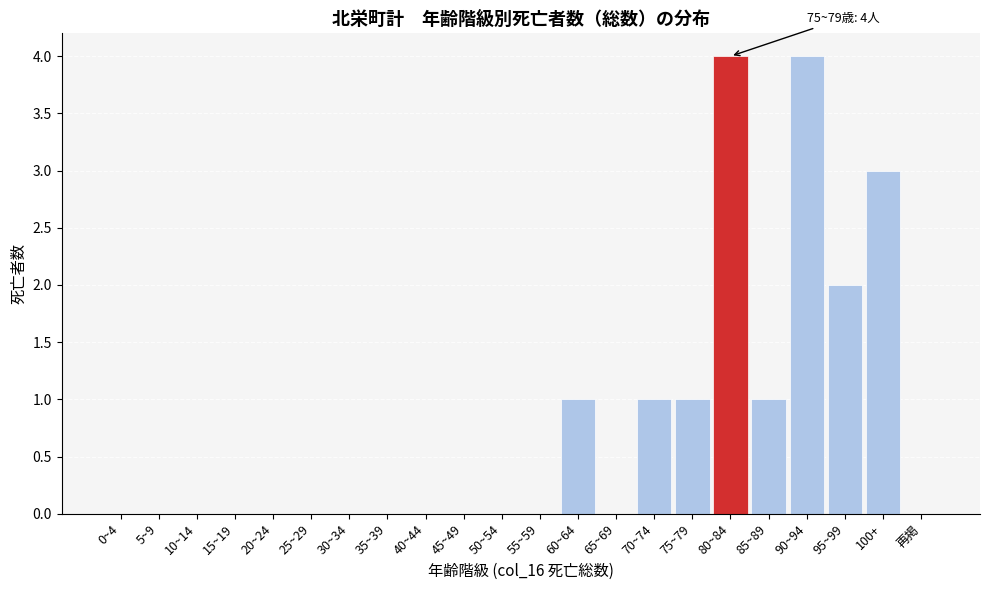

Reading left to right, list all the values displayed in this chart.

0~4=0	5~9=0	10~14=0	15~19=0	20~24=0	25~29=0	30~34=0	35~39=0	40~44=0	45~49=0	50~54=0	55~59=0	60~64=1	65~69=0	70~74=1	75~79=1	80~84=4	85~89=1	90~94=4	95~99=2	100+=3	再掲=0